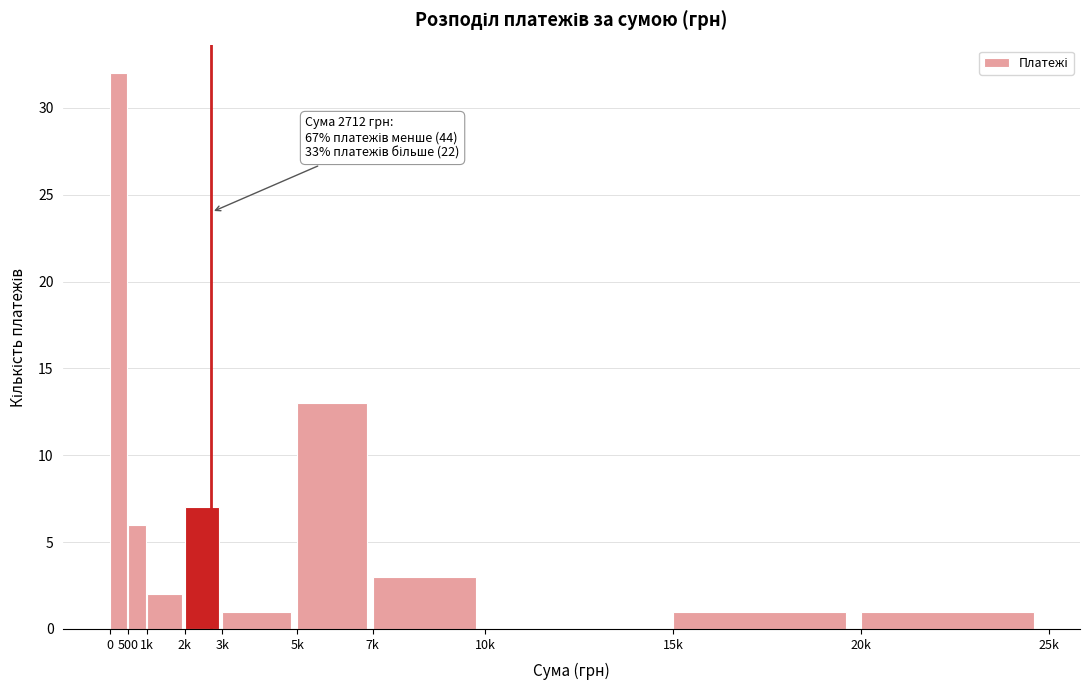

Reading right to left, list all the values displayed in this chart.

20k=1	15k=1	10k=0	7k=3	5k=13	3k=1	2k=7	1k=2	500=6	0=32